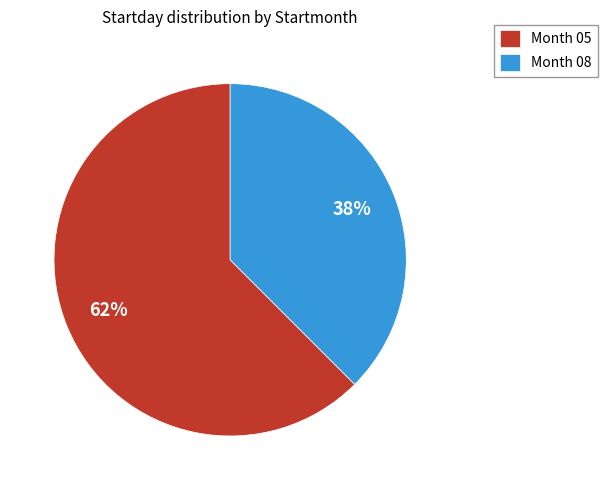

Is it true that Month 08 is 38% of the pie?

True